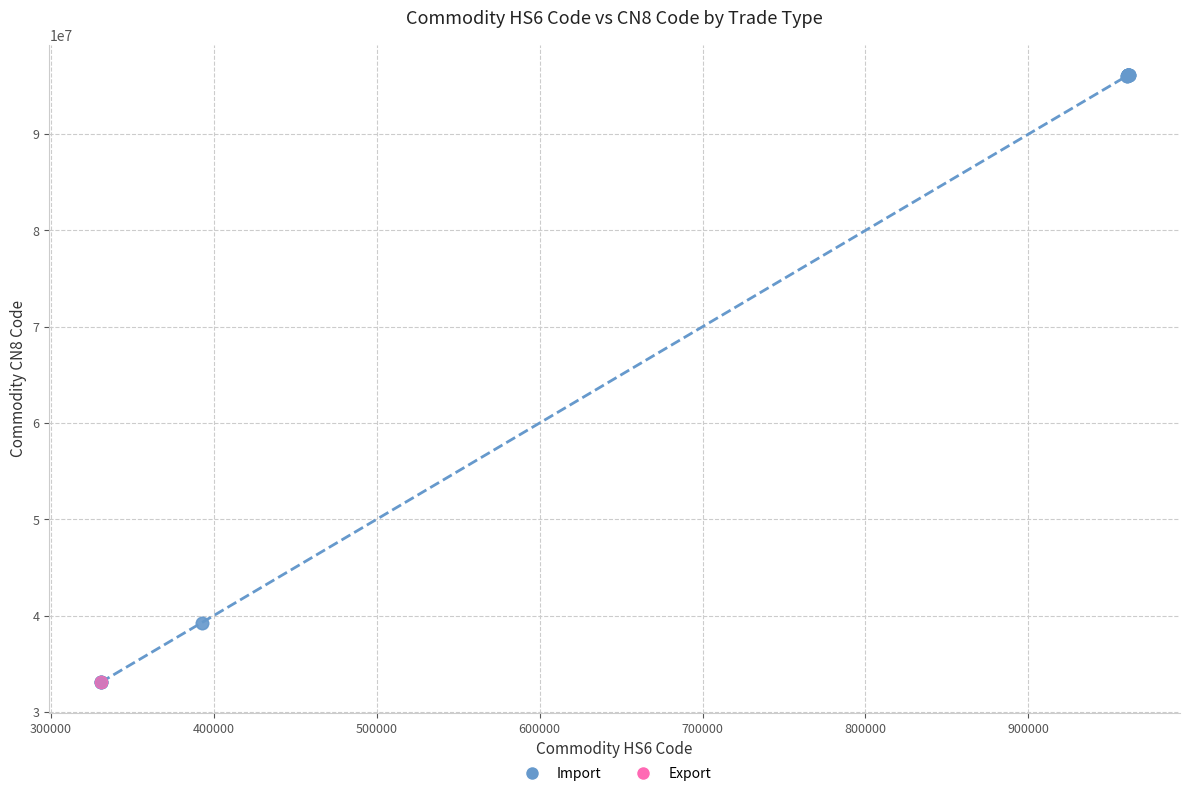

What are all the series names shown in the legend?

Import, Export